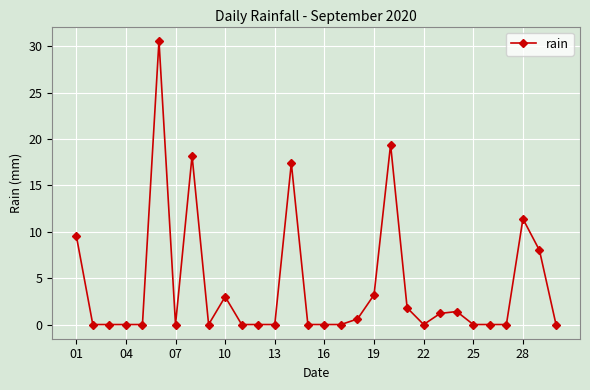

True or false: the data has more than 0 interior local peaks.

True